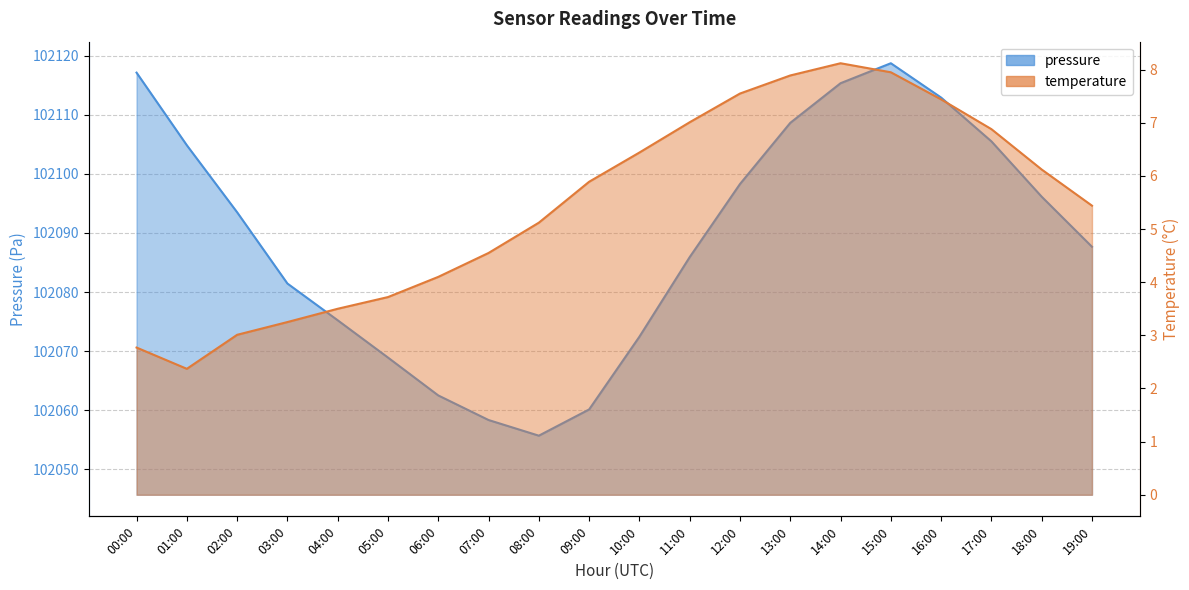

True or false: temperature has a value of 7.9 at 13:00.

True